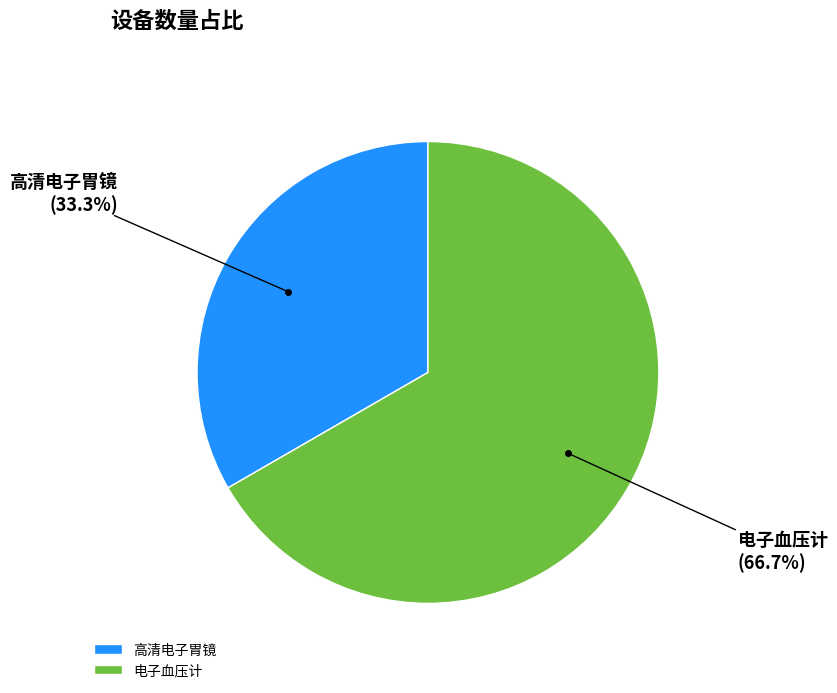

Is it true that 高清电子胃镜 is 33% of the pie?

True